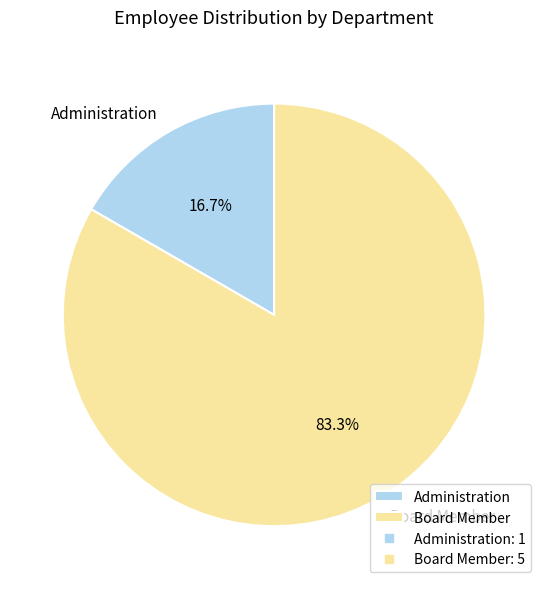

Does Administration represent more than half of the total?

No